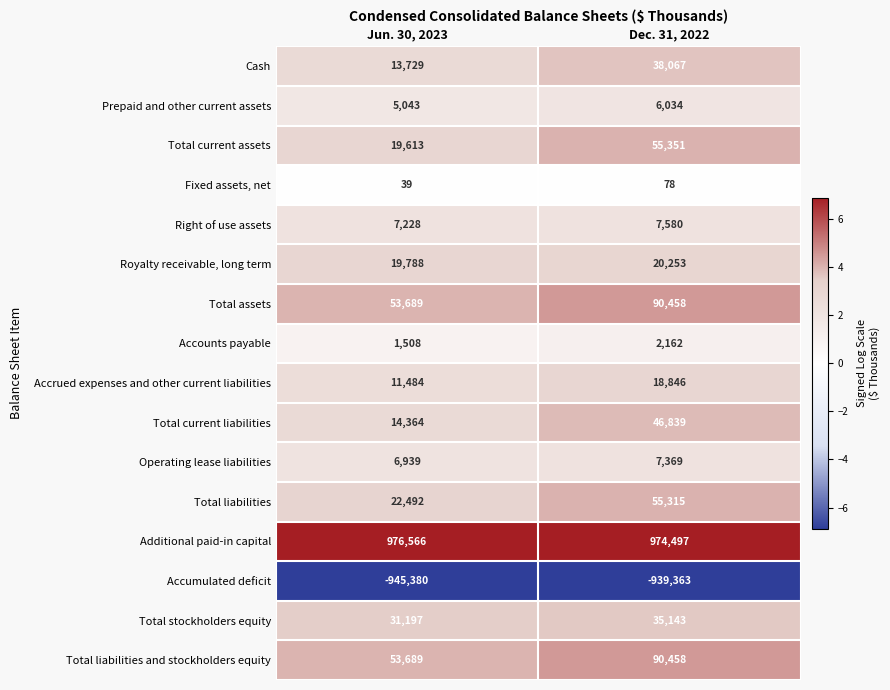

Is the value of Right of use assets at Dec. 31, 2022 greater than the value of Total liabilities and stockholders equity at Jun. 30, 2023?

No